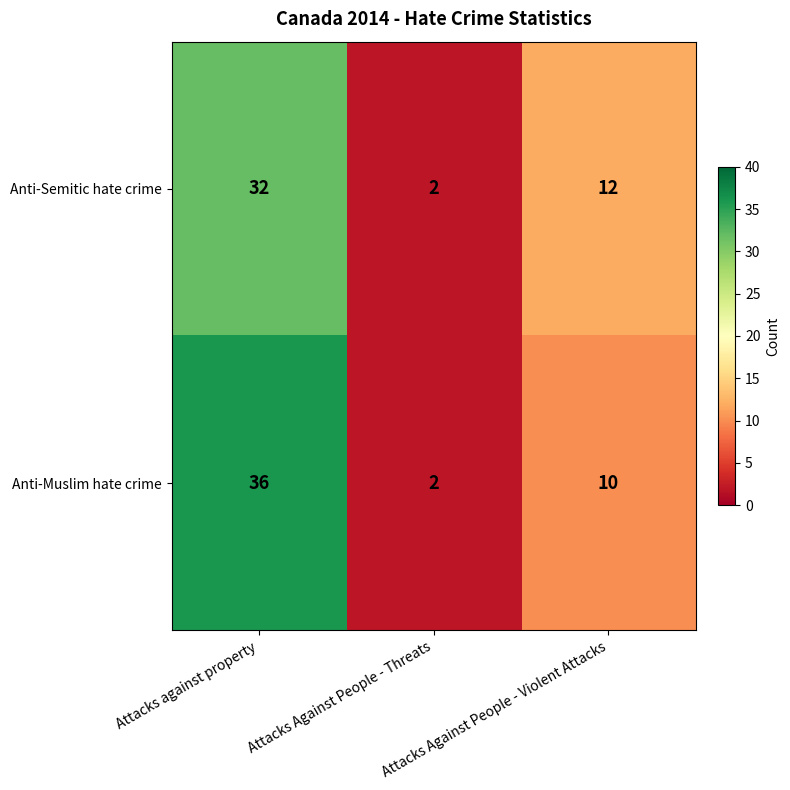

Which series has the widest spread of values?

Anti-Muslim hate crime